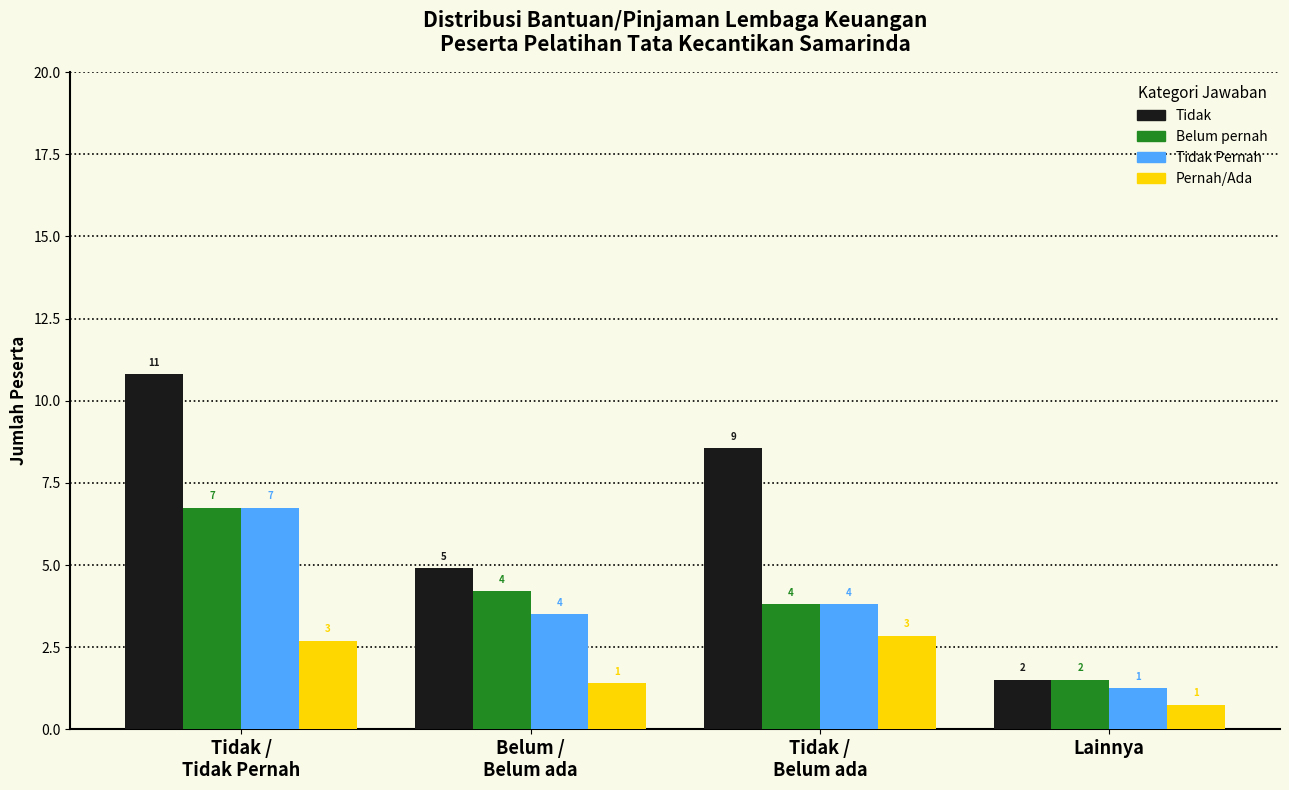

What position from the left is Tidak /
Tidak Pernah?

1